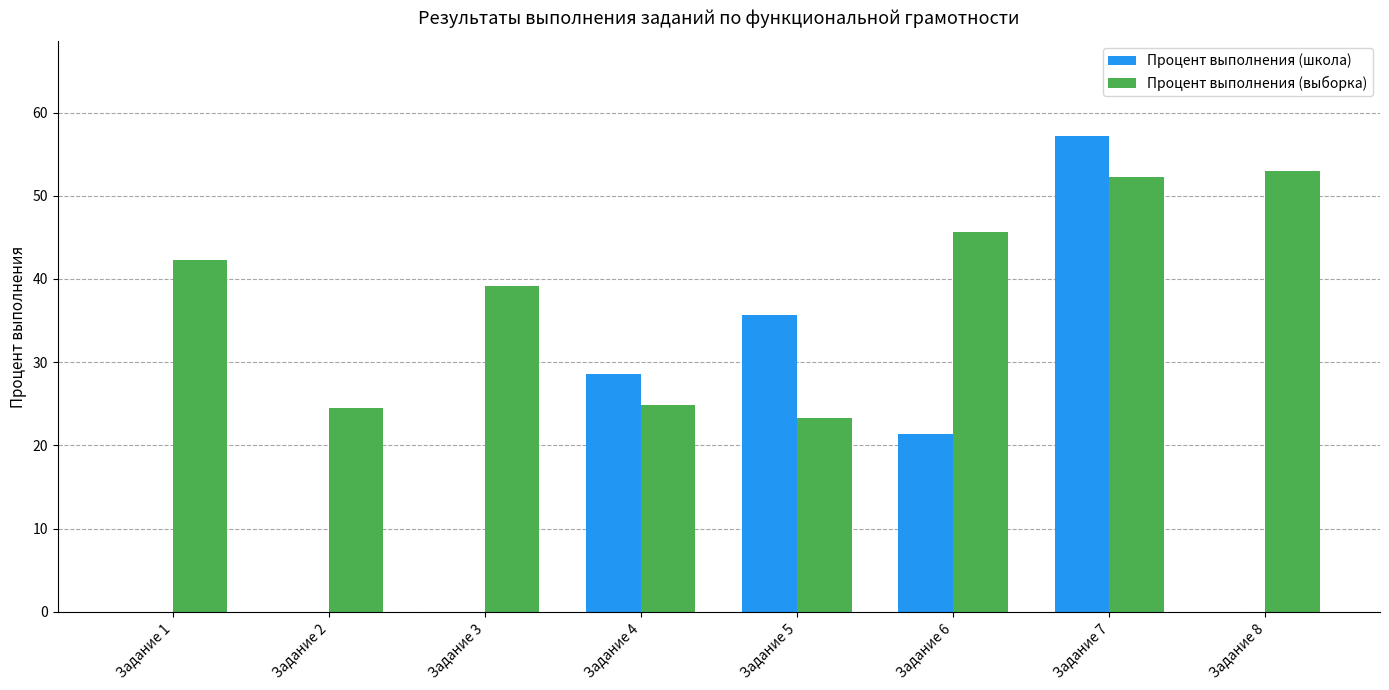

What is the greatest value displayed?

57.1